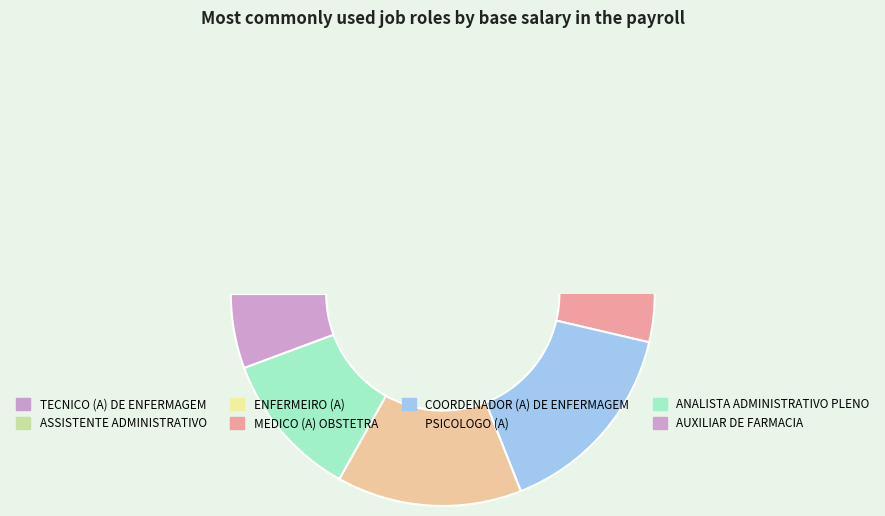

Is the sum of ASSISTENTE ADMINISTRATIVO and AUXILIAR DE FARMACIA greater than half?

No